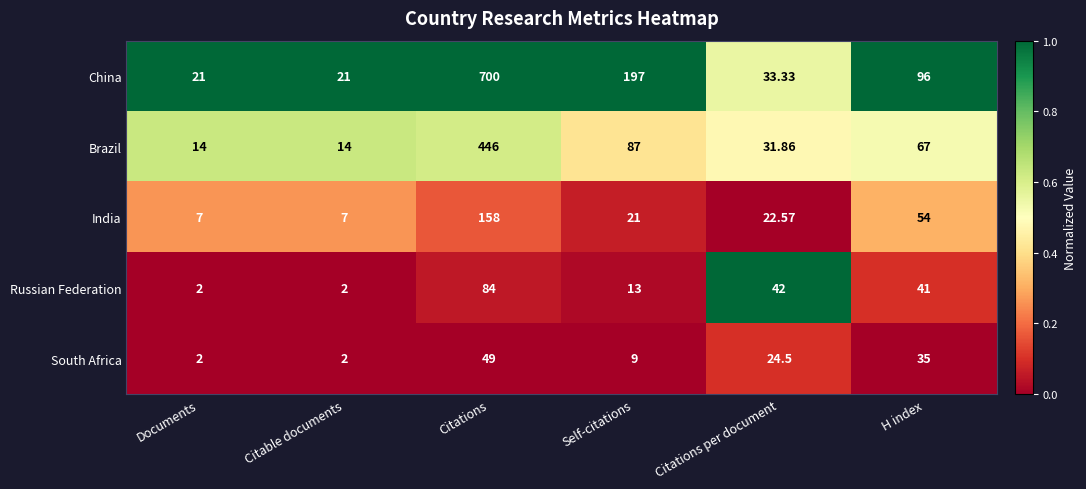

Between Citations and Self-citations, which series saw the biggest shift?

China